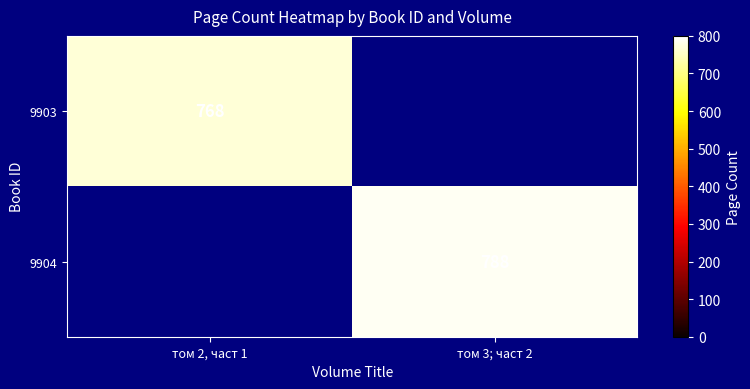

Is it true that 9904 equals 1310 at том 3; част 2?

False